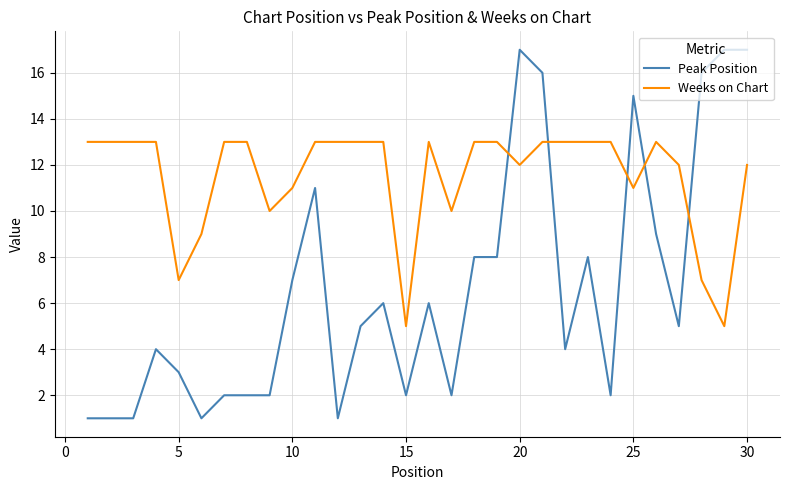

Which series has the widest spread of values?

Peak Position